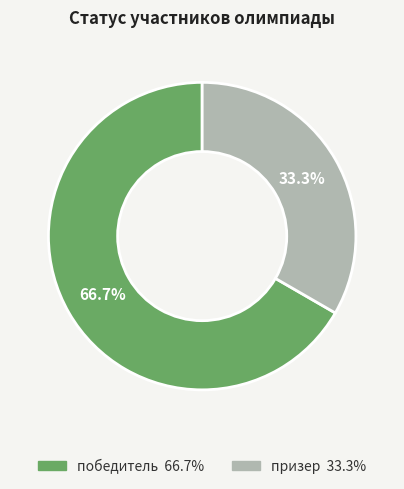

To the nearest percent, what percentage of the pie is победитель?

67%